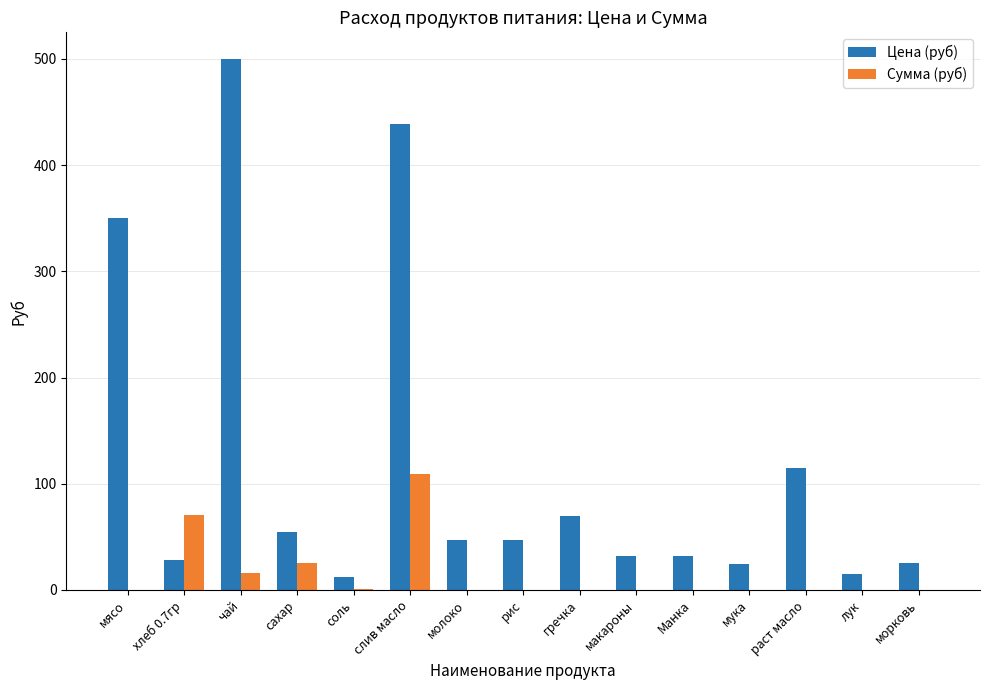

The Сумма (руб) series shows 0.0 at раст масло. True or false?

True